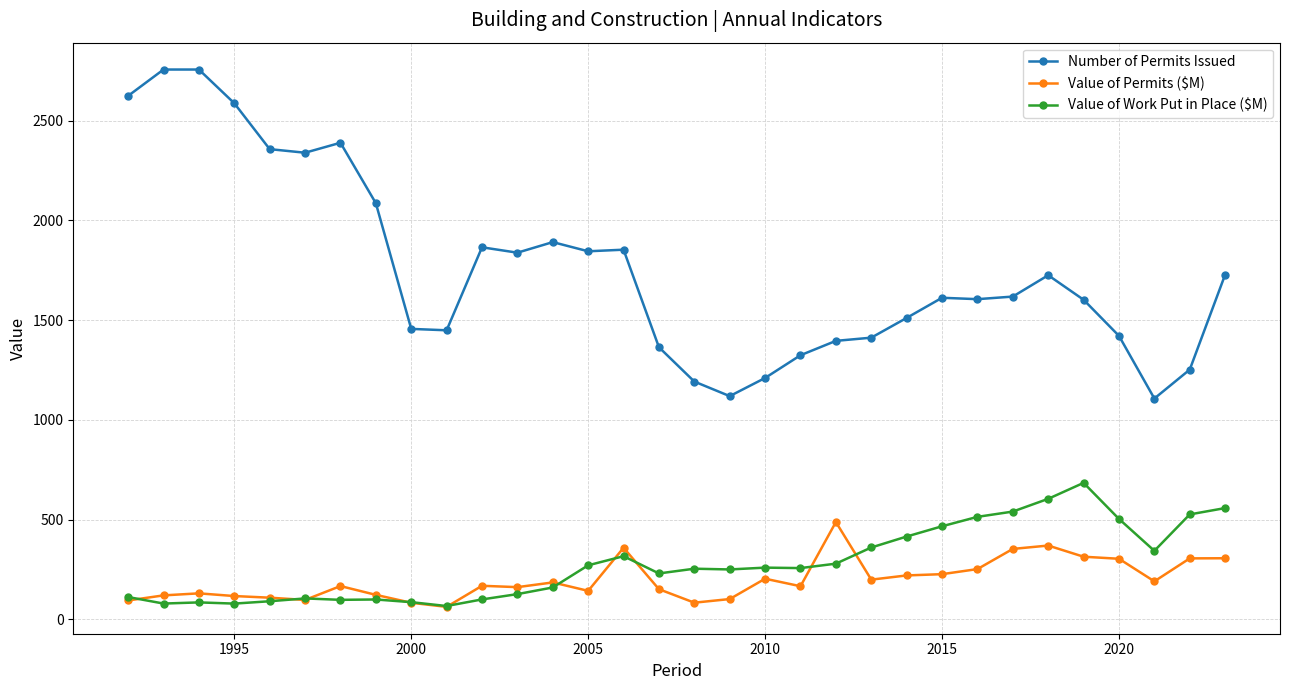

How many series are shown in this chart?

3